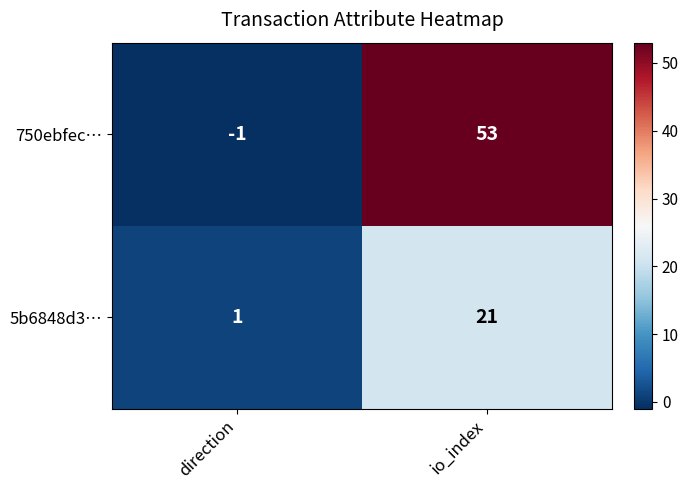

List the series in order of their overall mean, lowest first.

5b6848d3…, 750ebfec…